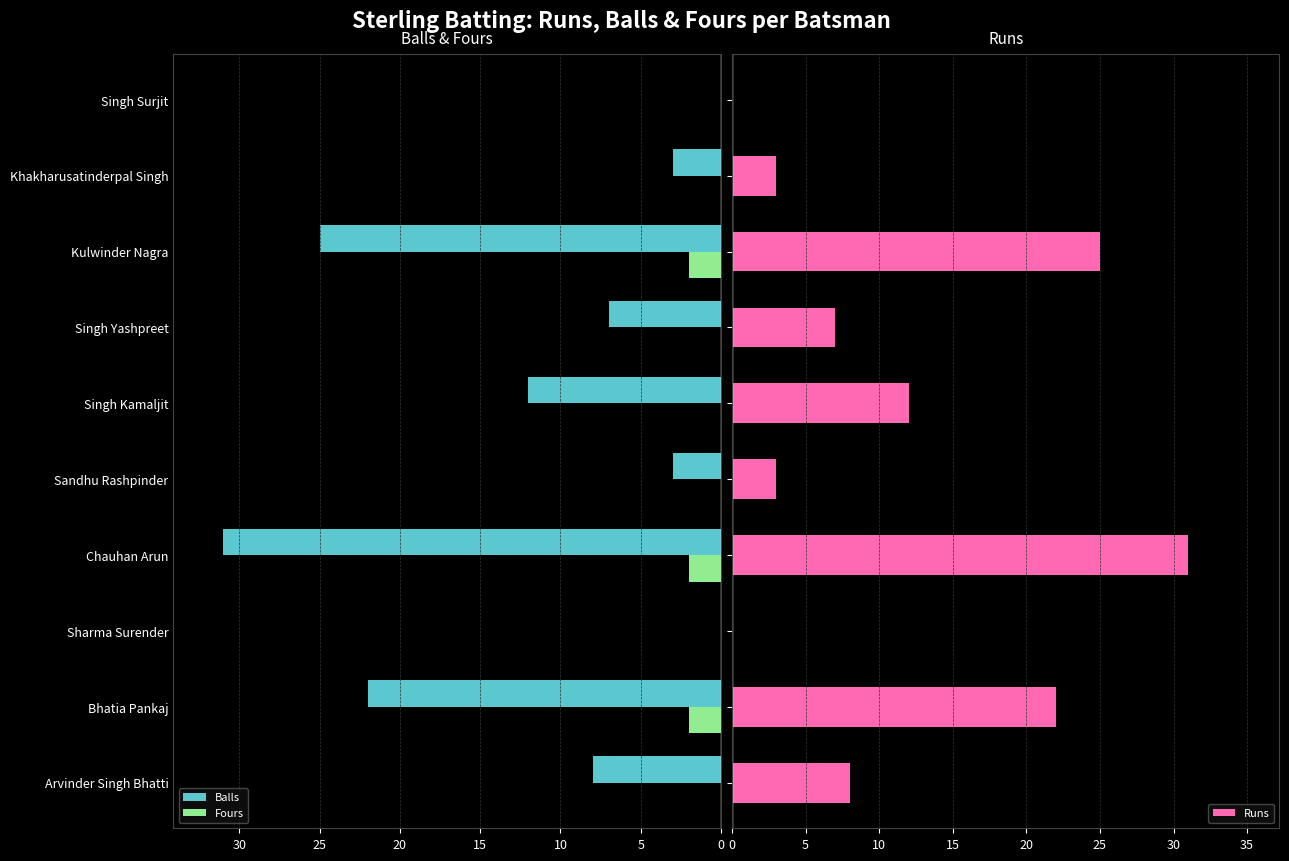

Rank the categories by Runs value from highest to lowest.

15, 35, 5, 25, 0, 30, 20, 8, 10, 9